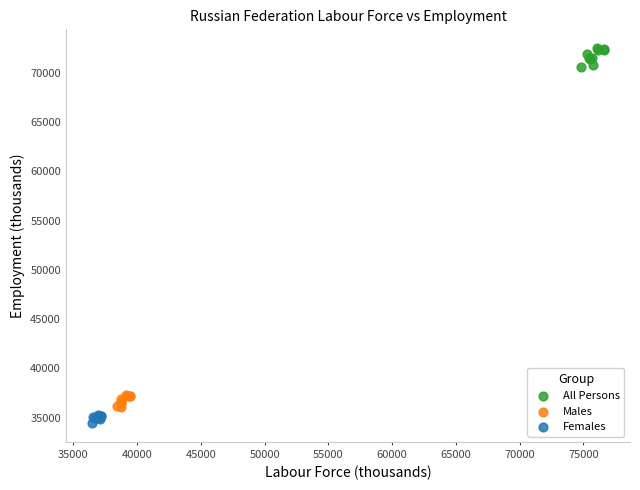

What are all the series names shown in the legend?

All Persons, Males, Females